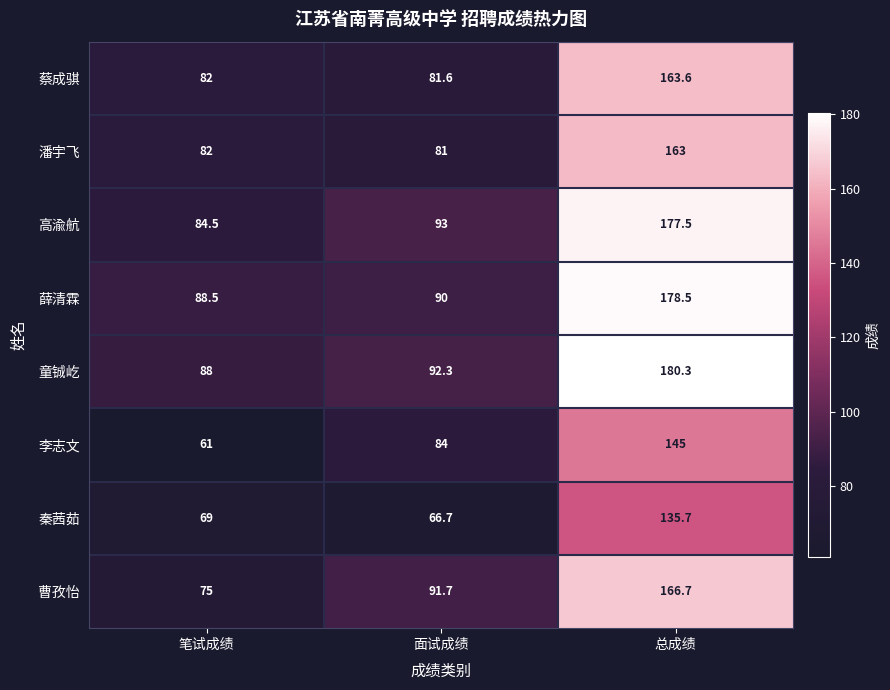

Reading left to right, extract all data points from this chart.

蔡成骐: 笔试成绩=82.0	面试成绩=81.6	总成绩=163.6
潘宇飞: 笔试成绩=82.0	面试成绩=81.0	总成绩=163.0
高渝航: 笔试成绩=84.5	面试成绩=93.0	总成绩=177.5
薛清霖: 笔试成绩=88.5	面试成绩=90.0	总成绩=178.5
童铖屹: 笔试成绩=88.0	面试成绩=92.3	总成绩=180.3
李志文: 笔试成绩=61.0	面试成绩=84.0	总成绩=145.0
秦茜茹: 笔试成绩=69.0	面试成绩=66.7	总成绩=135.7
曹孜怡: 笔试成绩=75.0	面试成绩=91.7	总成绩=166.7